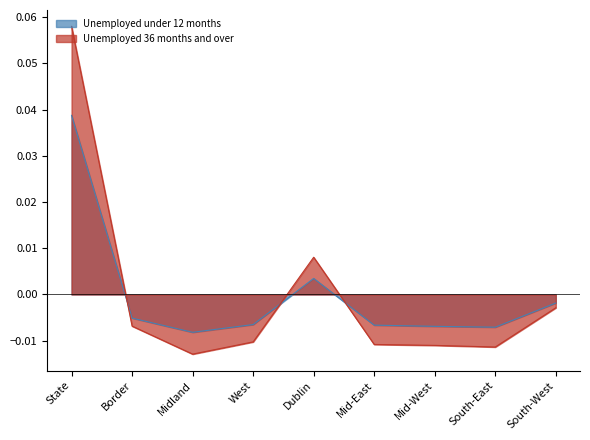

The Unemployed under 12 months series shows -0.0 at Mid-East. True or false?

False